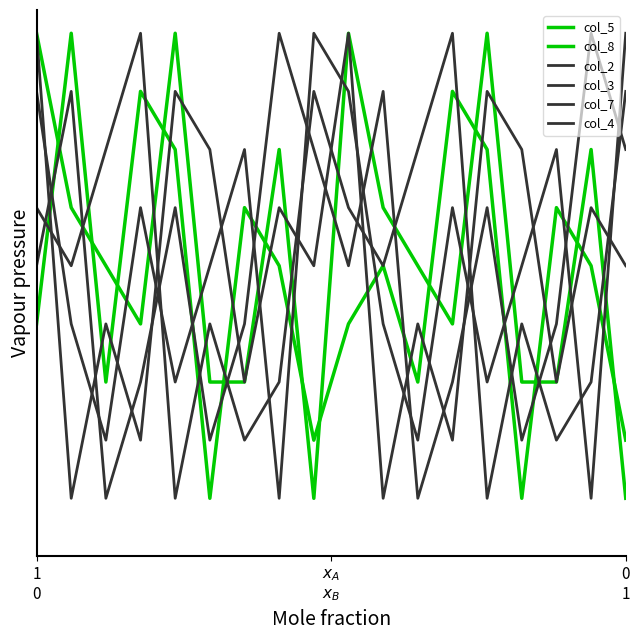

Does the chart display data point markers on the line(s)?

No